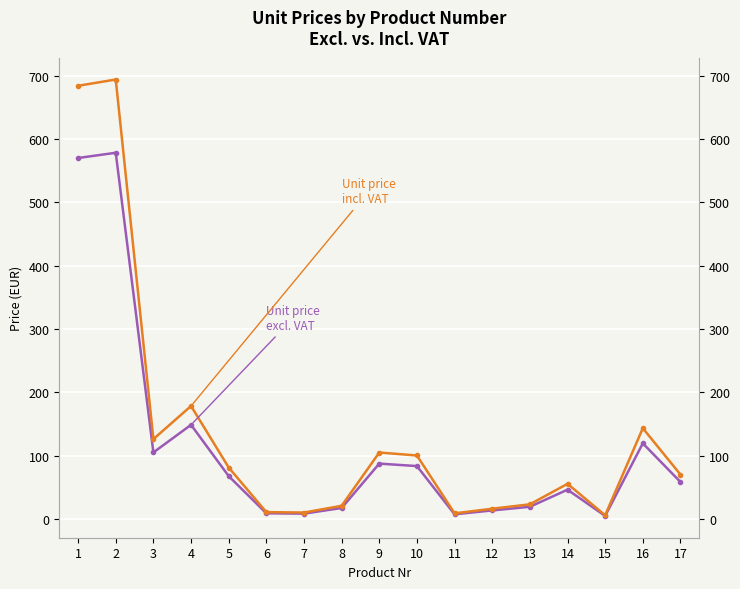

In Unit price incl. VAT, how many points are lower than both neighbors (excluding endpoints)?

4